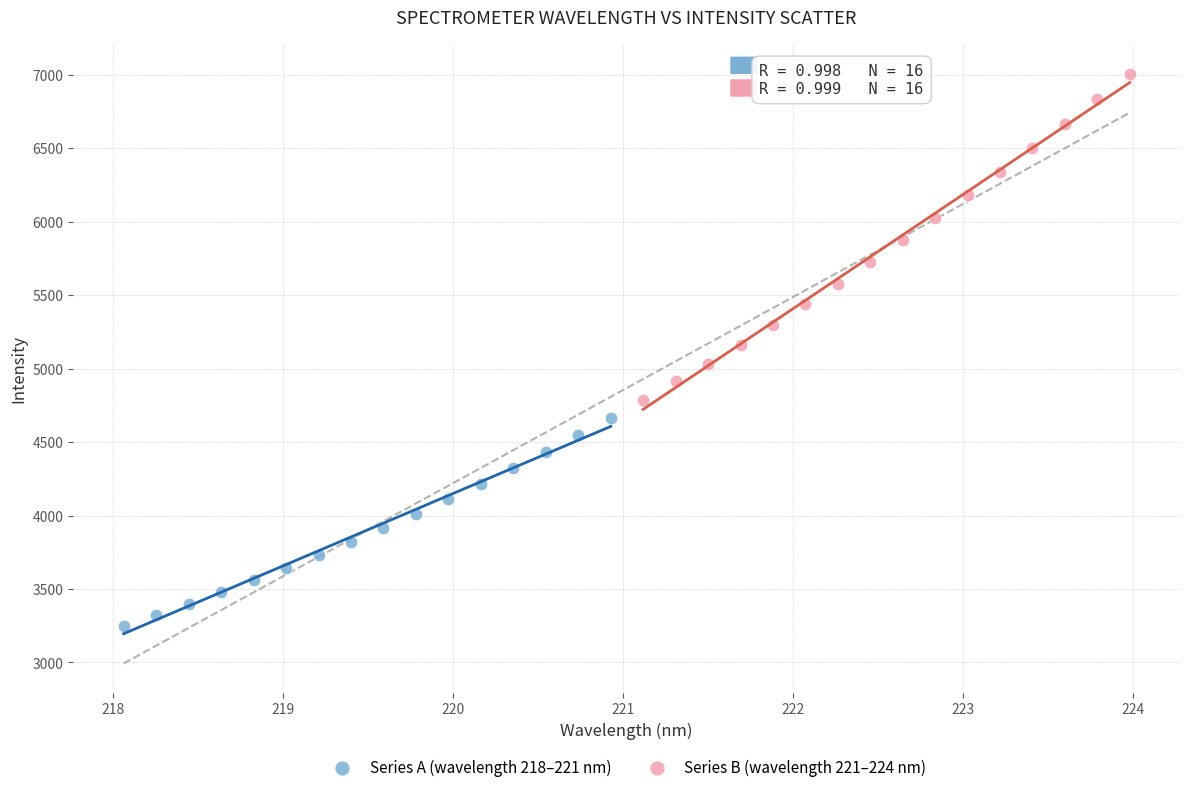

Which series contains the highest Y value?

Series B (wavelength 221–224 nm)